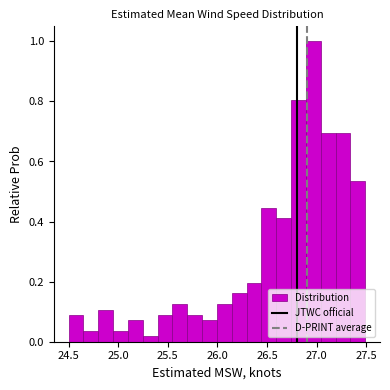

Read against the x-axis, roughly where is the centre of the tallest bar?

26.95